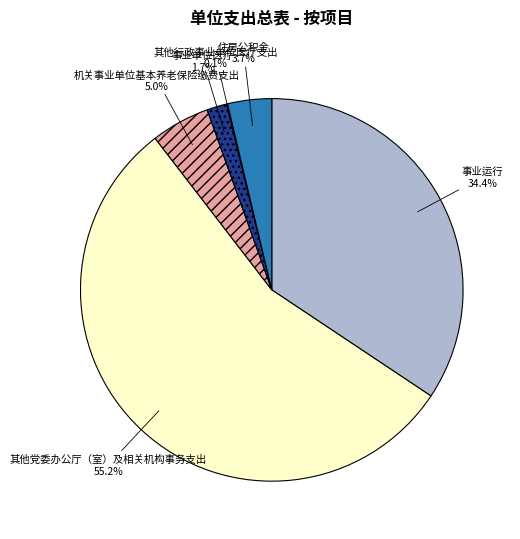

Approximately how many times larger is the value at 其他党委办公厅（室）及相关机构事务支出 compared to 事业运行?

1.6